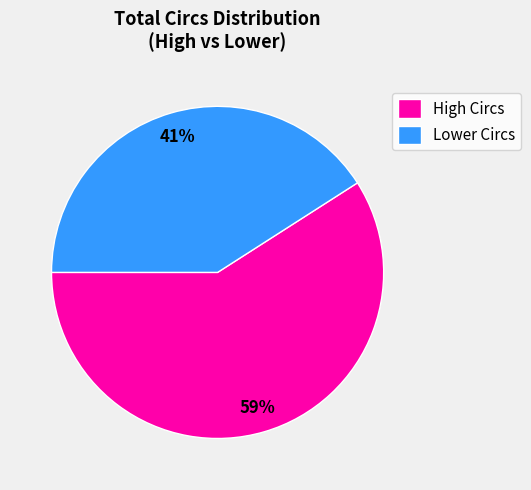

To the nearest percent, what portion does Lower Circs represent?

41%